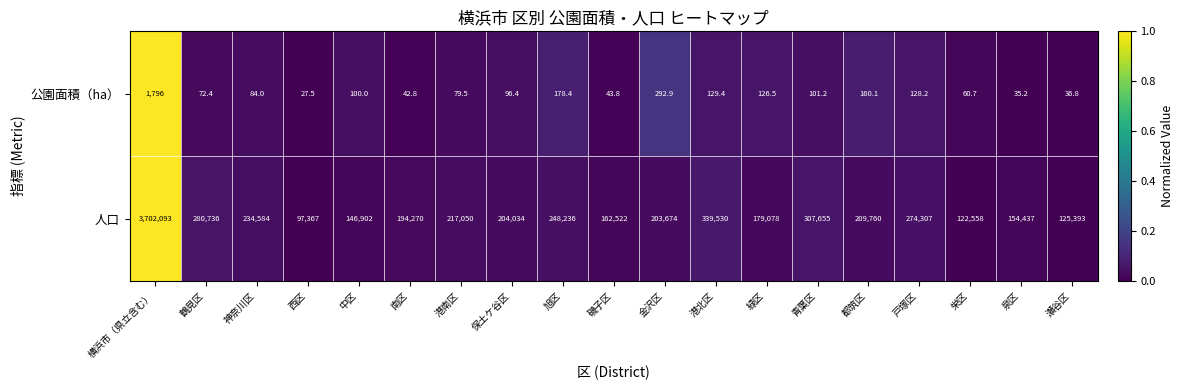

Rank the categories by 公園面積（ha） value from highest to lowest.

横浜市（県立含む）, 金沢区, 旭区, 都筑区, 港北区, 戸塚区, 緑区, 青葉区, 中区, 保土ケ谷区, 神奈川区, 港南区, 鶴見区, 栄区, 磯子区, 南区, 瀬谷区, 泉区, 西区